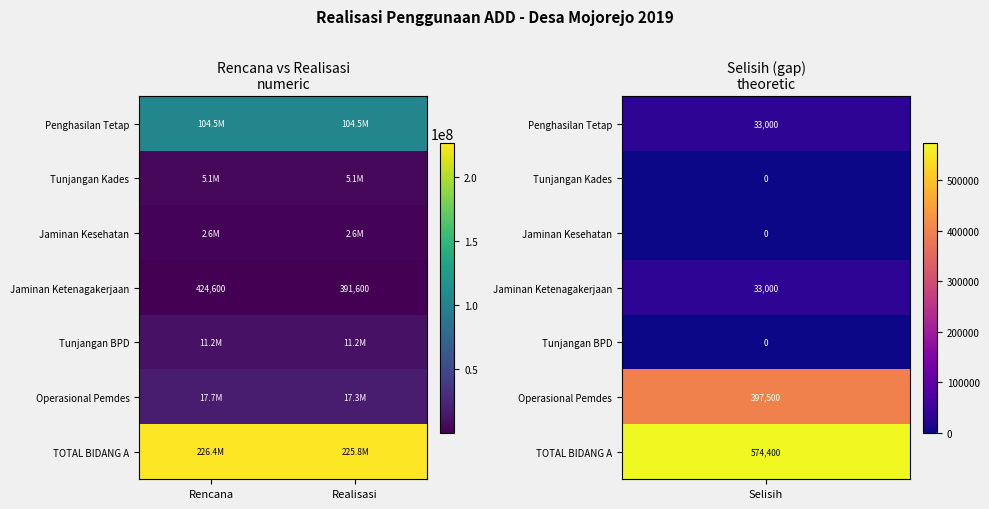

What is the greatest value displayed?

226420600